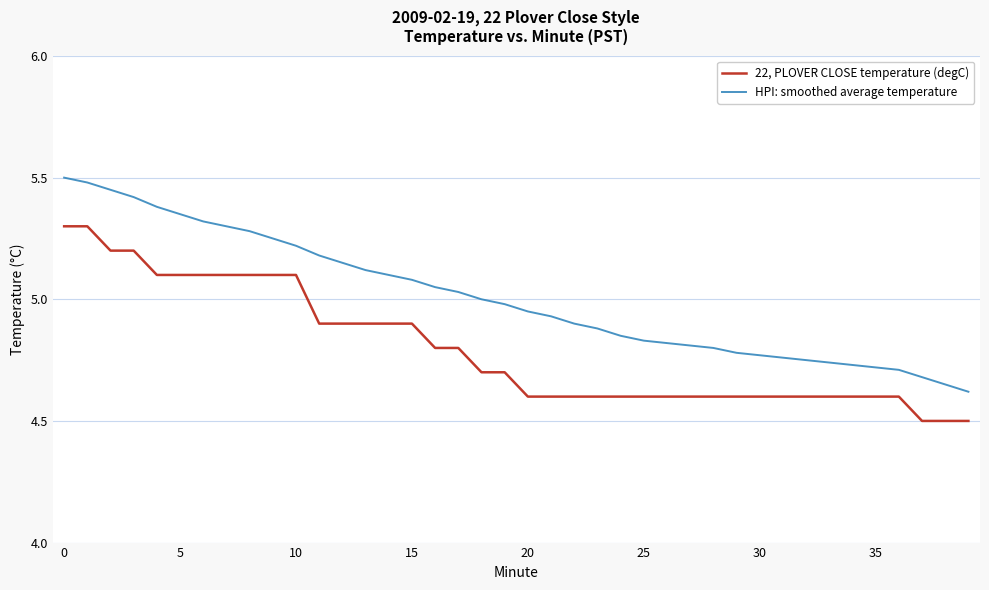

Rank the series by their maximum value, from lowest to highest.

22, PLOVER CLOSE temperature (degC), HPI: smoothed average temperature